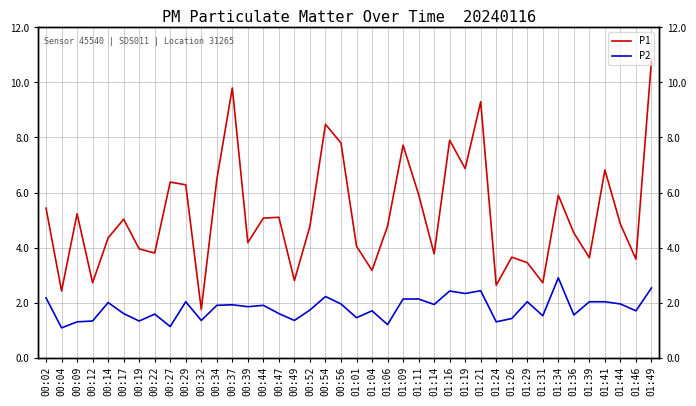

True or false: P2 has more than 1 points higher than both neighbors.

True